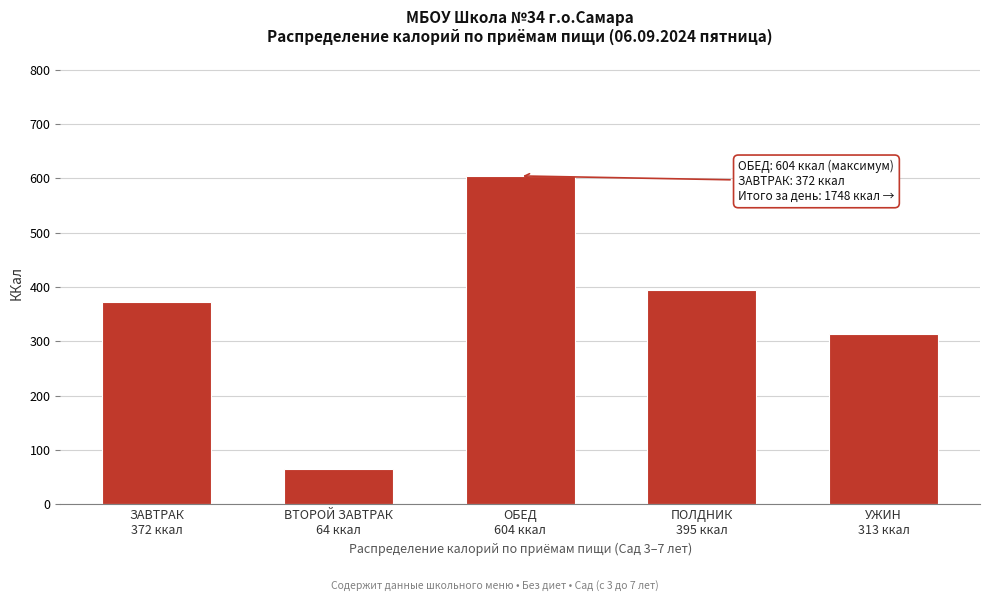

Reading left to right, what are all the values shown in this chart?

372.0	64.0	604.4	395.0	312.7